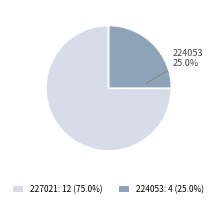

Does any single category account for the majority?

Yes